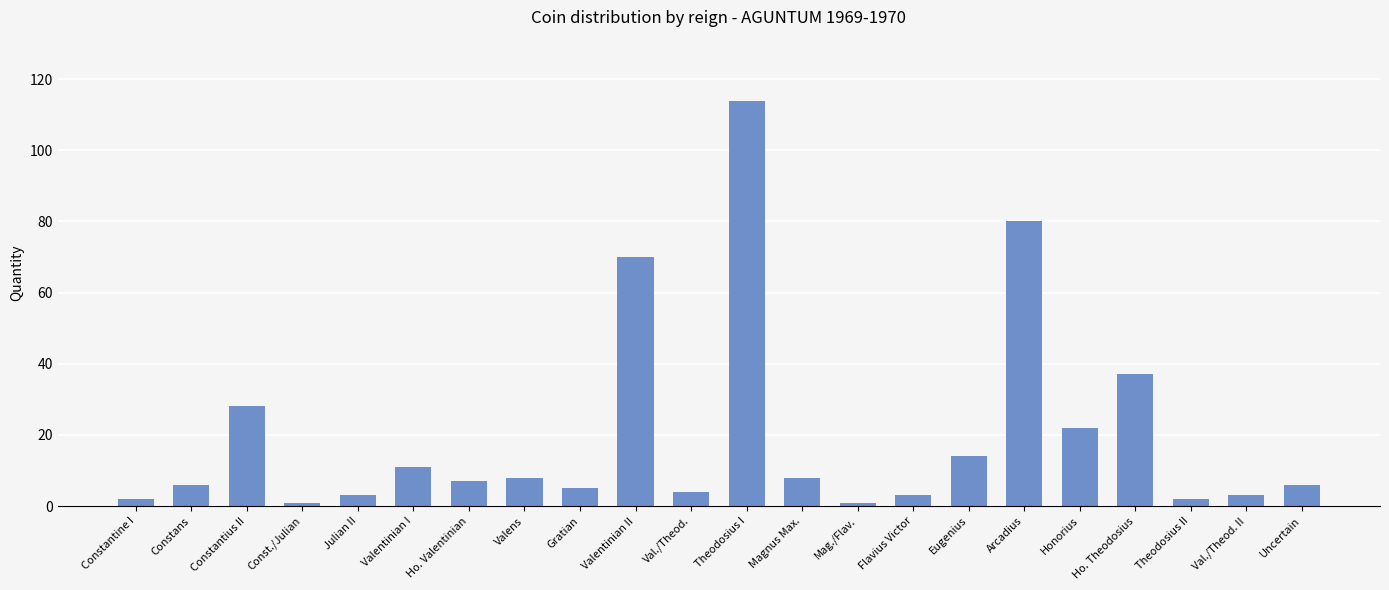

What is the sum of the values at Constantius II and Valentinian I?

39